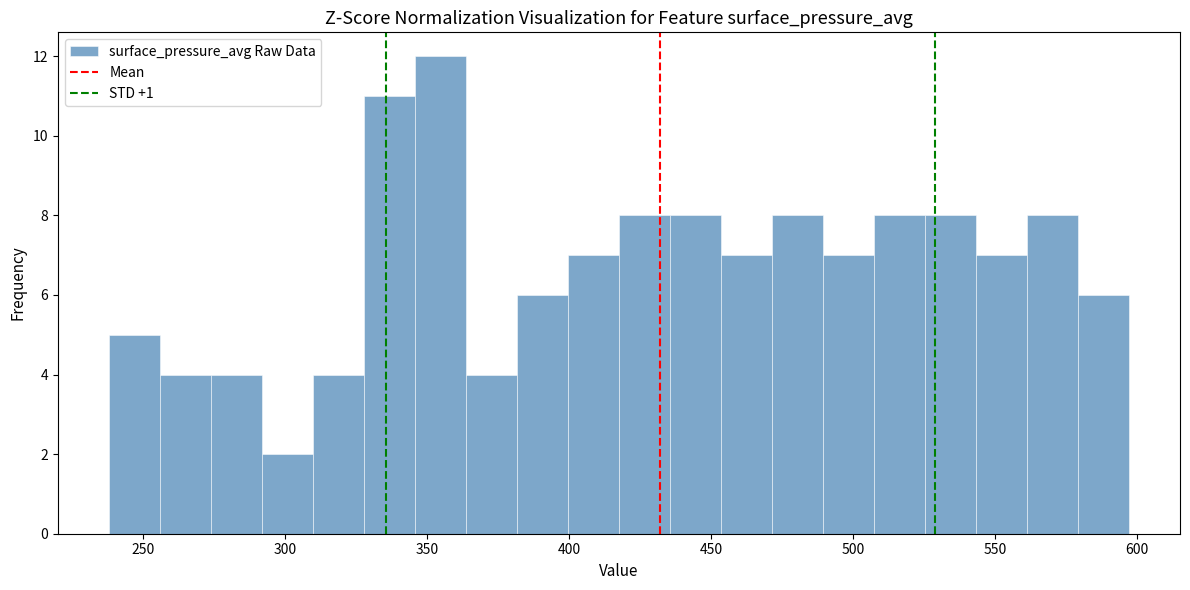

Around what value on the x-axis is the tallest bar? Give the approximate position of its centre, as read against the axis.

355